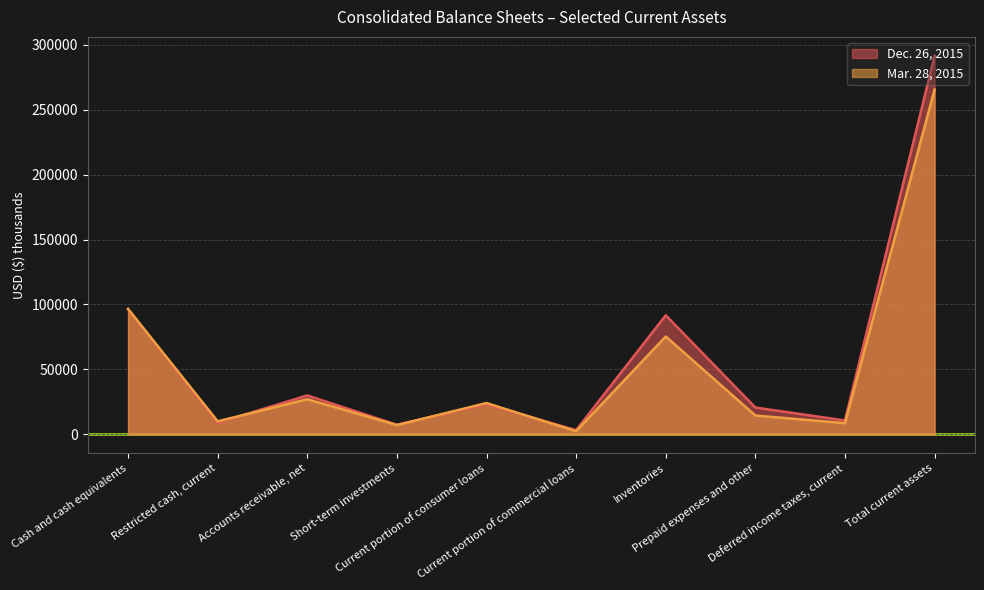

What is the label of the 7th point from the right?

Short-term investments